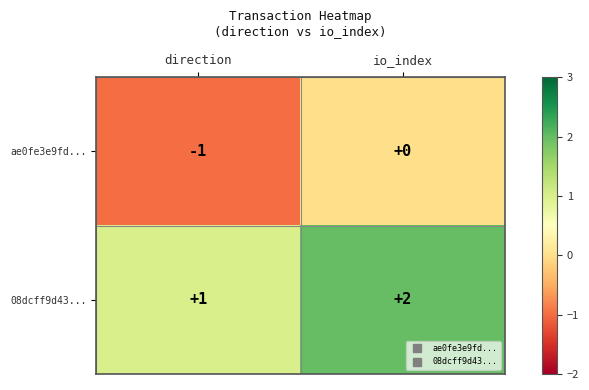

At how many categories does at least one series exceed 0?

2